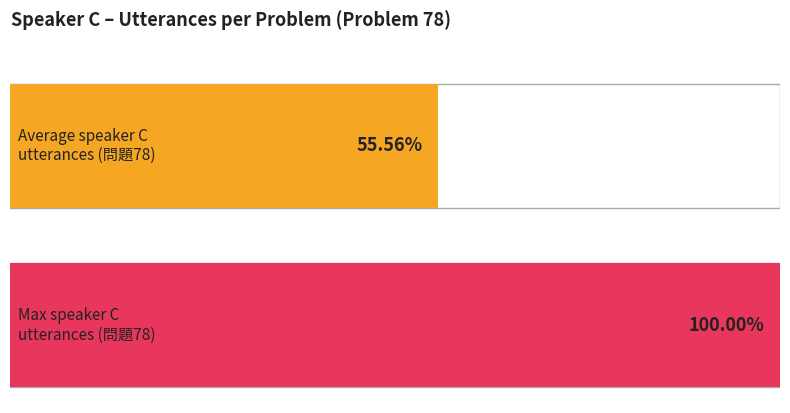

The Maximum utilization series shows 22.4 at VF1_08. True or false?

False